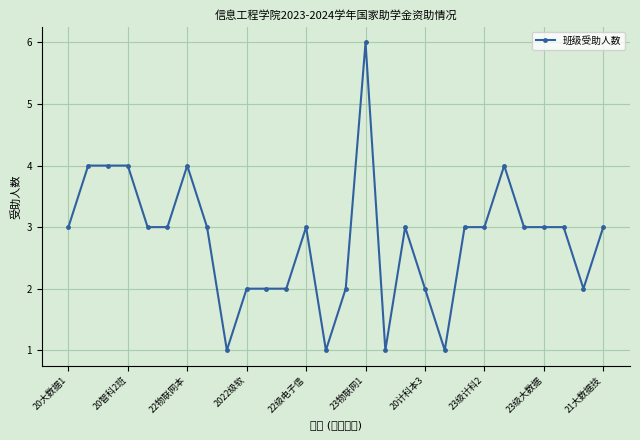

True or false: the data has more than 2 interior local peaks.

True